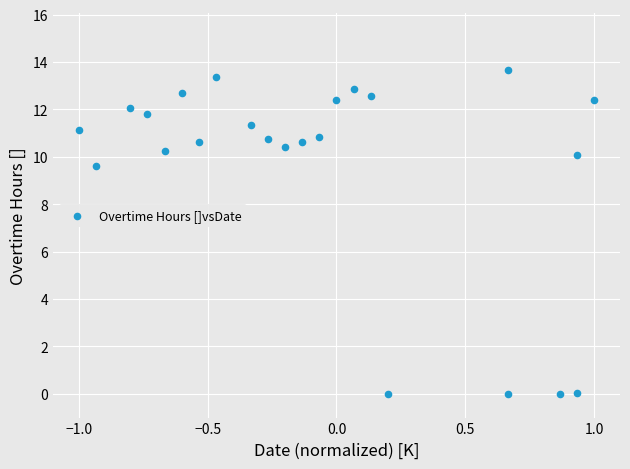

What Y value in the scatter plot is closest to 6?

9.6